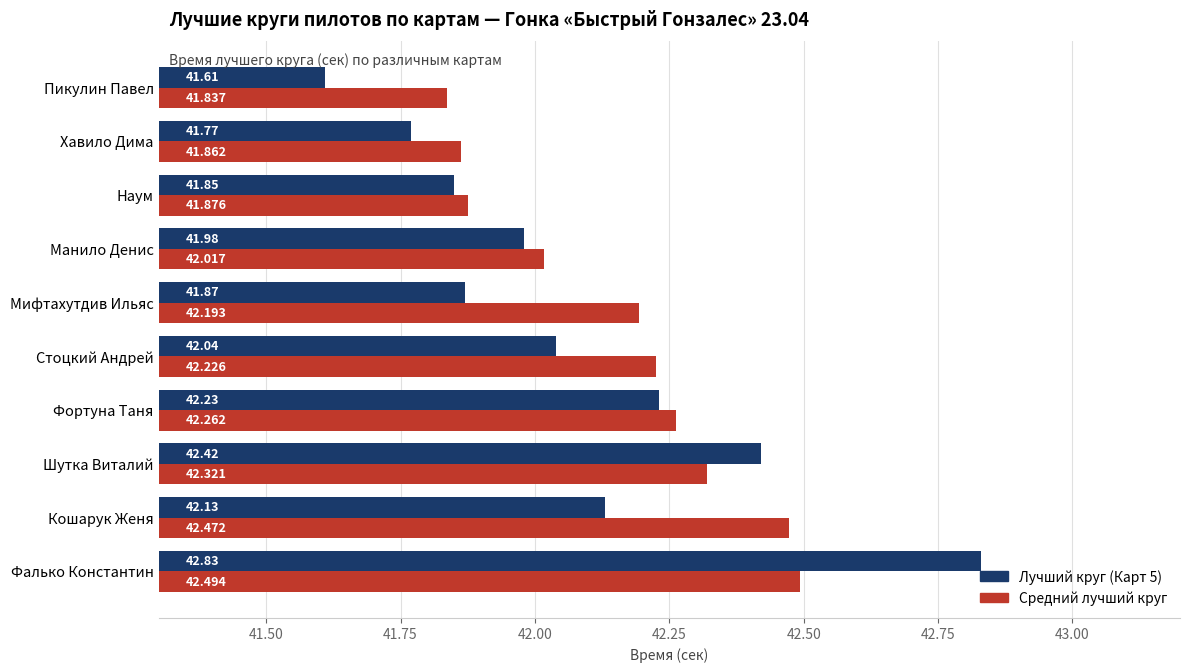

At which category is the sum across all series the highest?

Фалько Константин